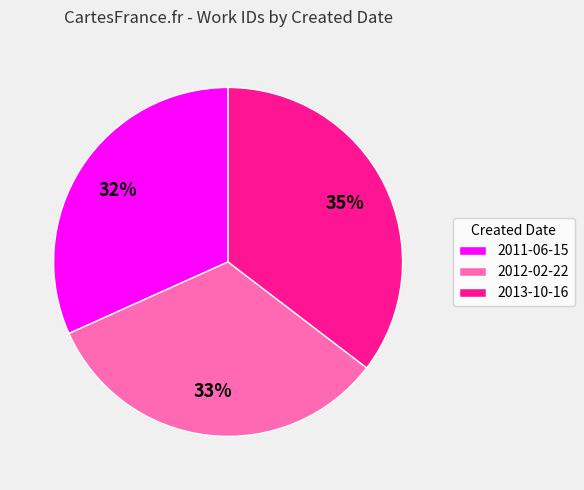

To the nearest percent, what percentage of the pie is 2013-10-16?

35%